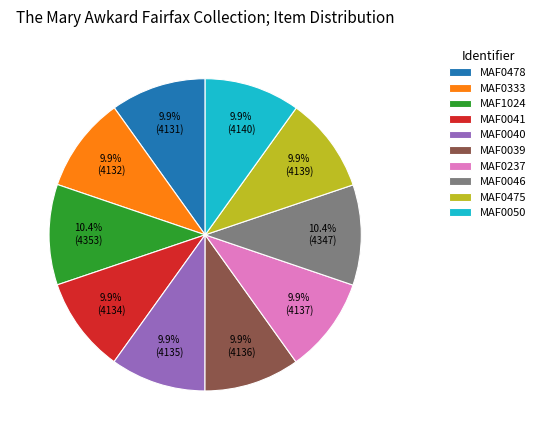

Does MAF0046 represent more than half of the total?

No